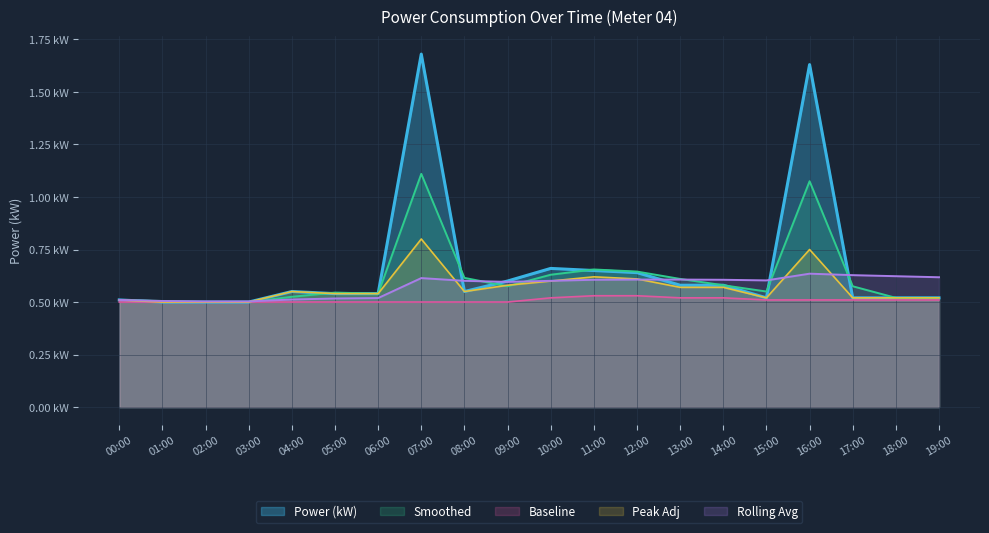

At 05:00, list the series in order from largest to smallest.

Smoothed, Power (kW), Peak Adj, Rolling Avg, Baseline